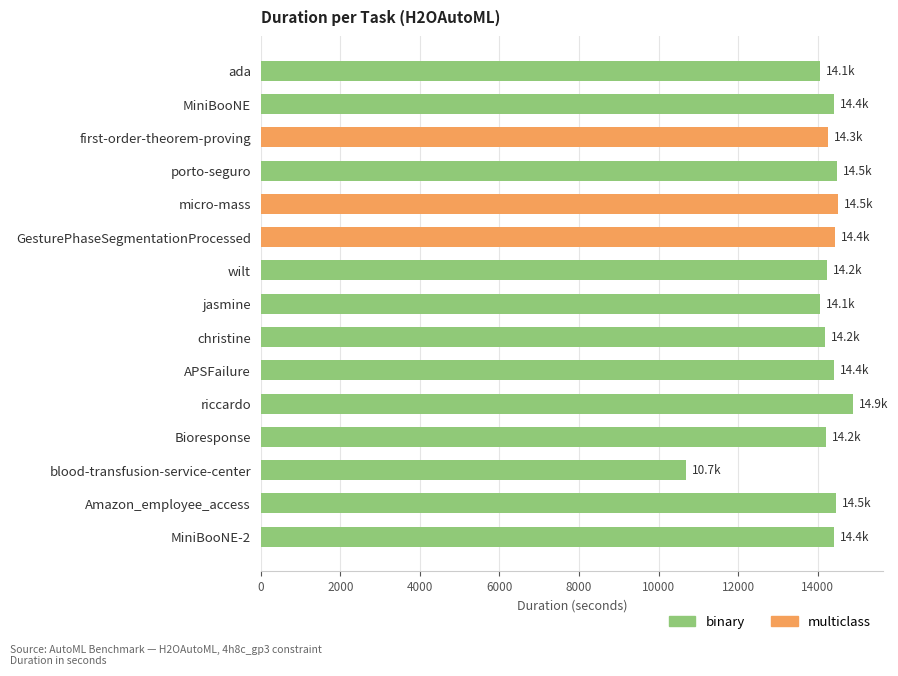

What is the difference between the maximum and minimum values?

4205.9